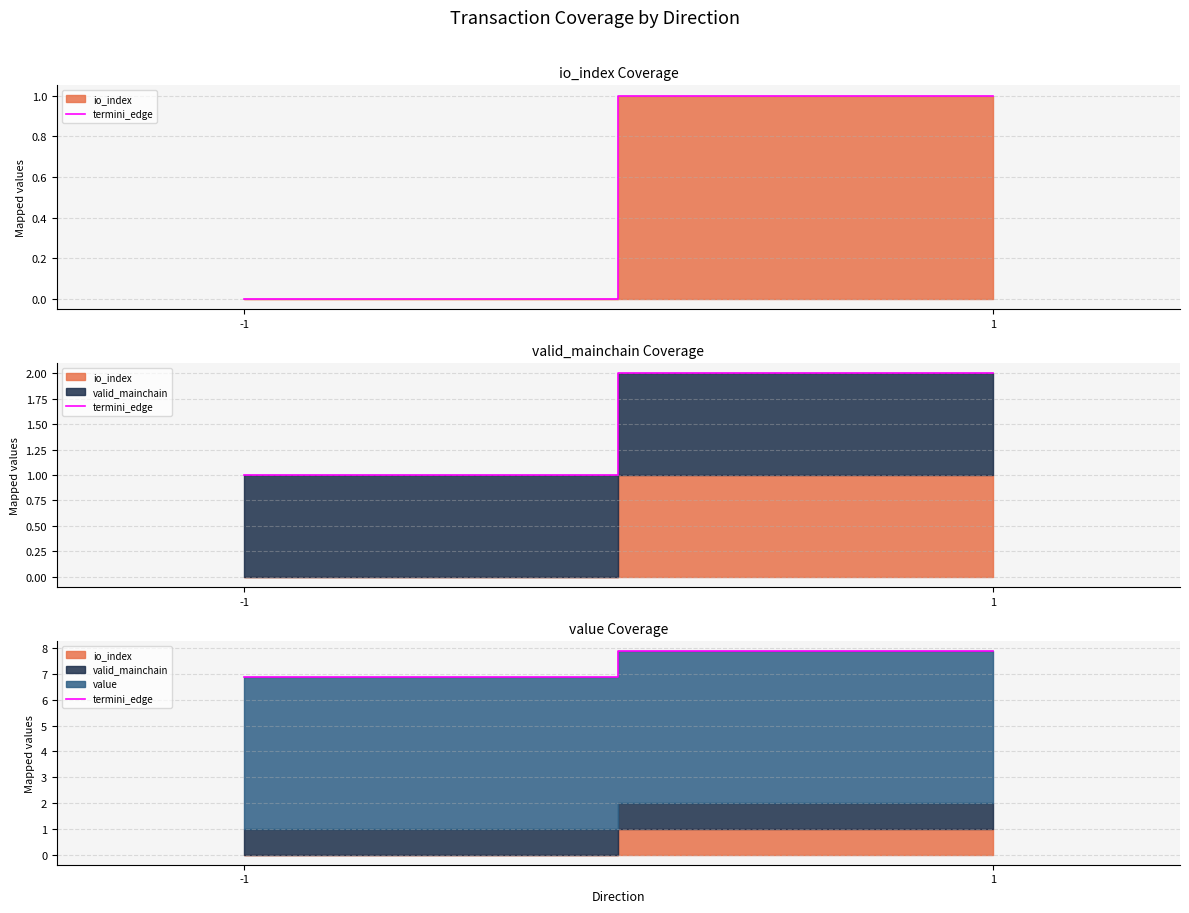

True or false: there are more than 2 points higher than both neighbors.

False